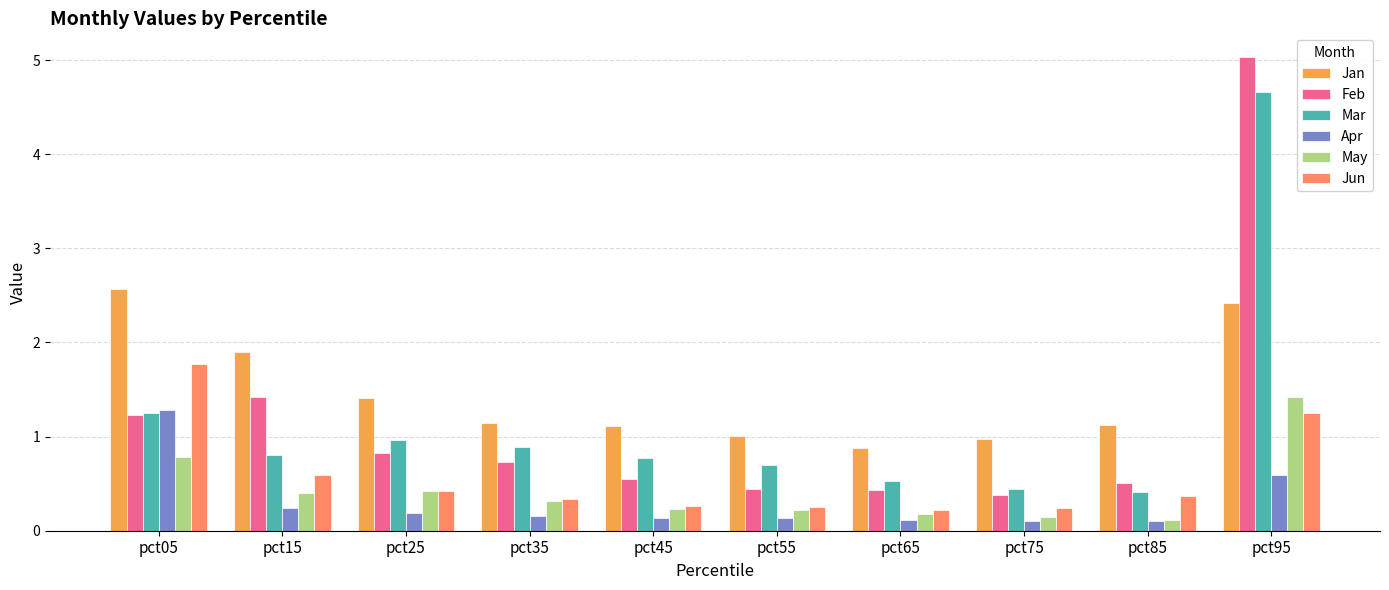

Are the bars horizontal?

No